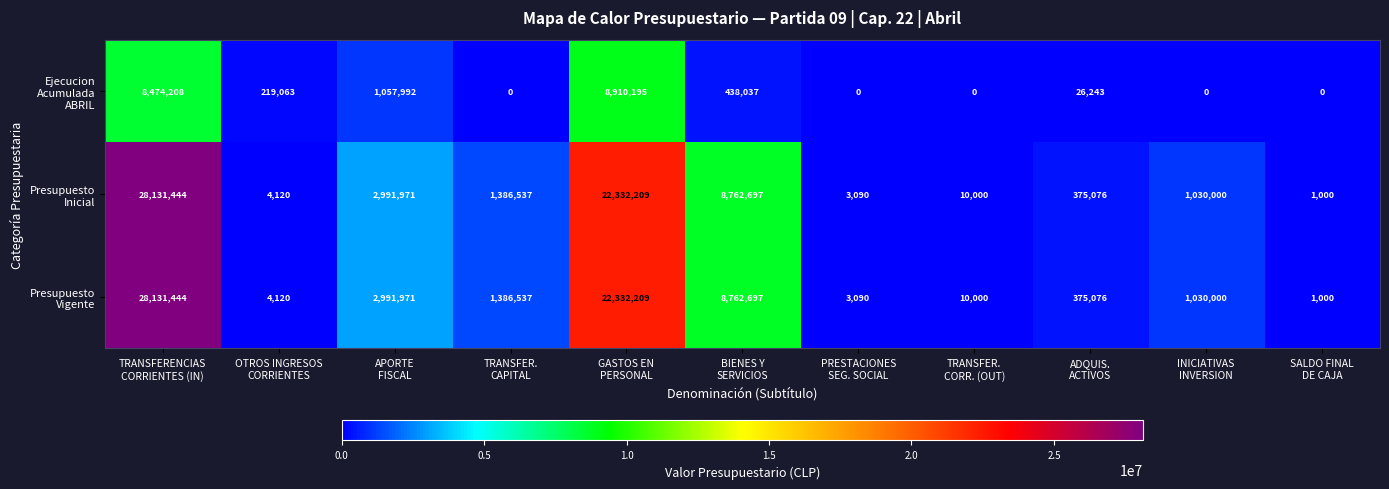

How many distinct data groups are displayed?

3